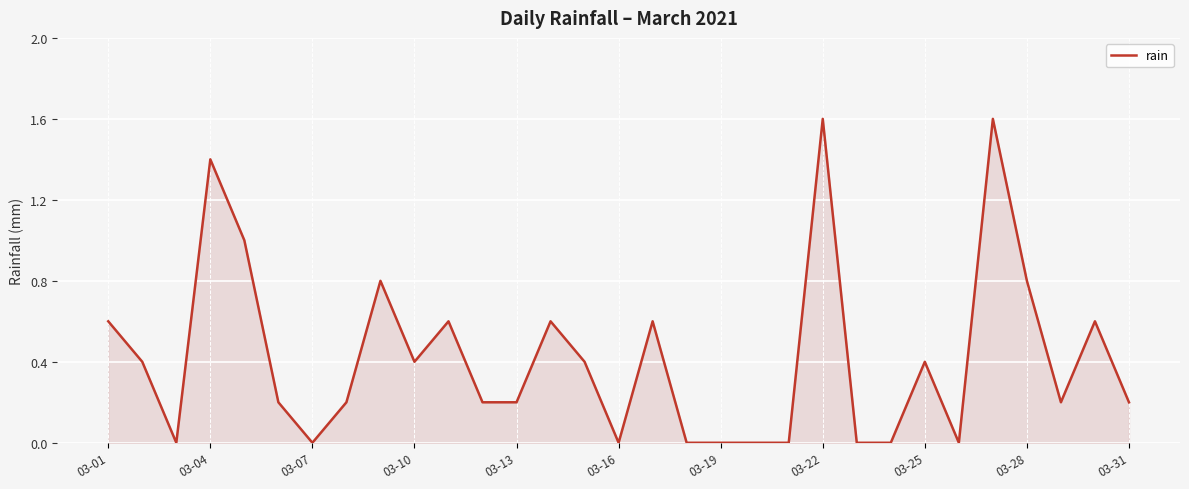

What is the greatest value displayed?

1.6